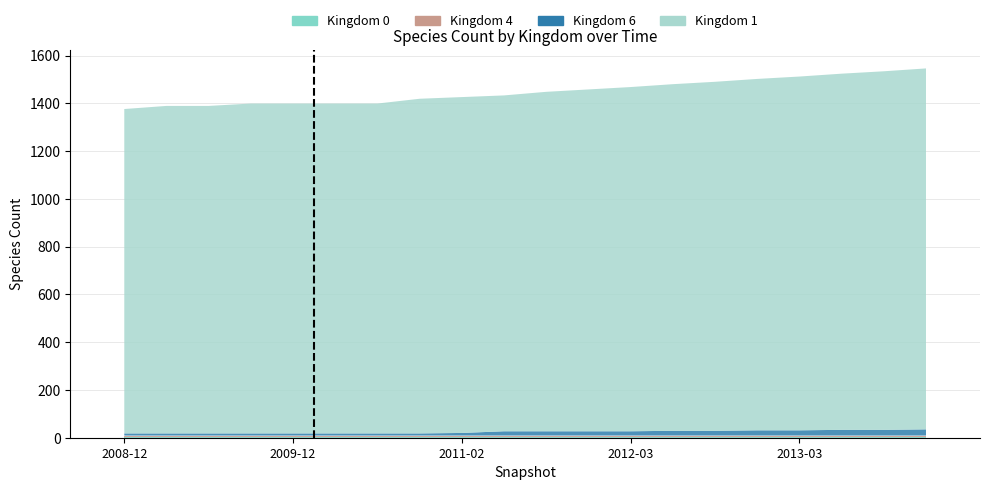

How many bars are there in each group?

4